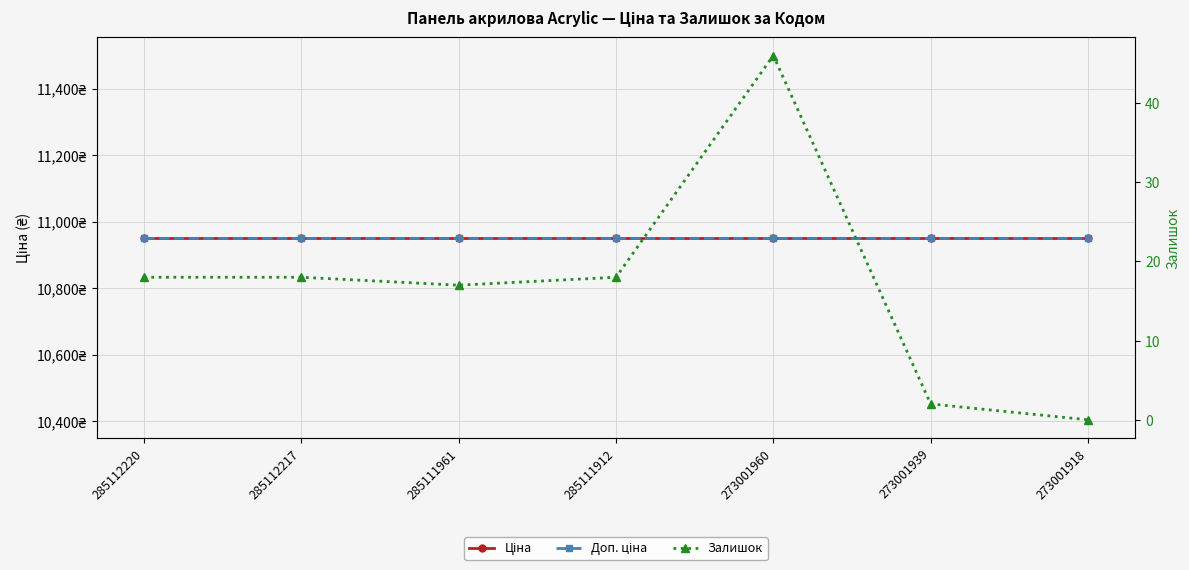

Is the value of Доп. ціна at 285112217 greater than the value of Залишок at 285111912?

Yes